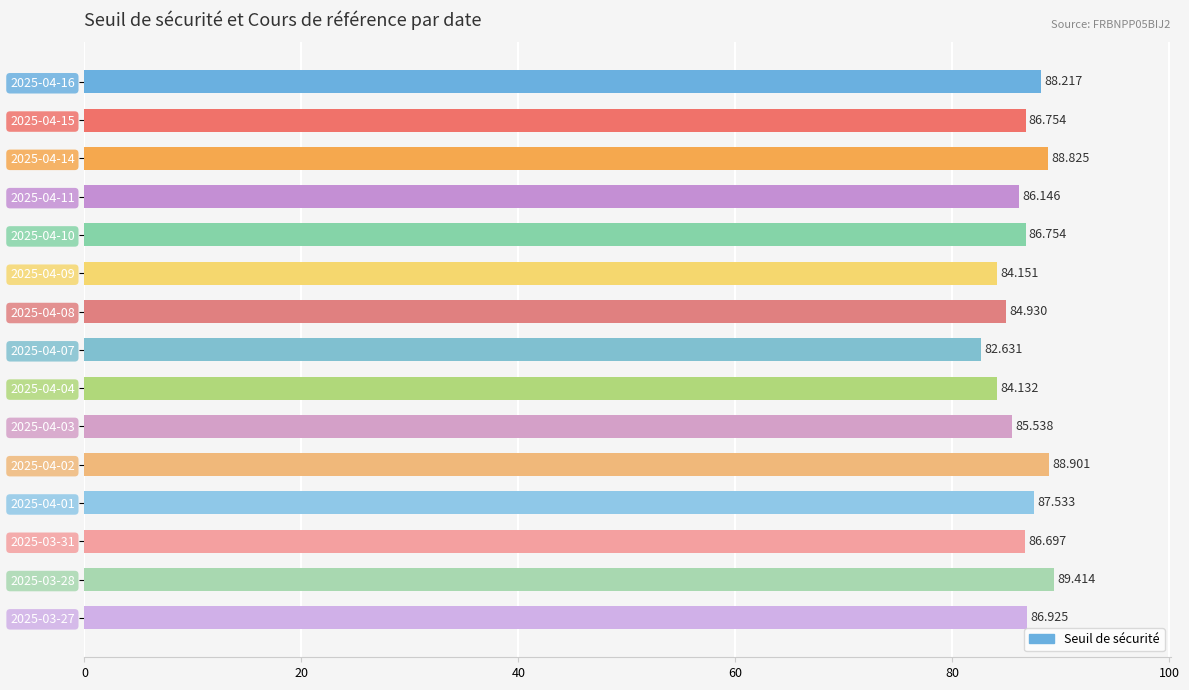

Does the chart contain any negative values?

No